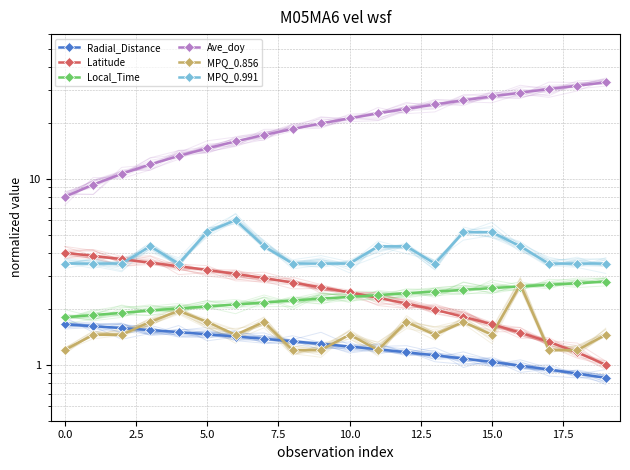

What is the approximate value of MPQ_0.991 at 16?

4.3